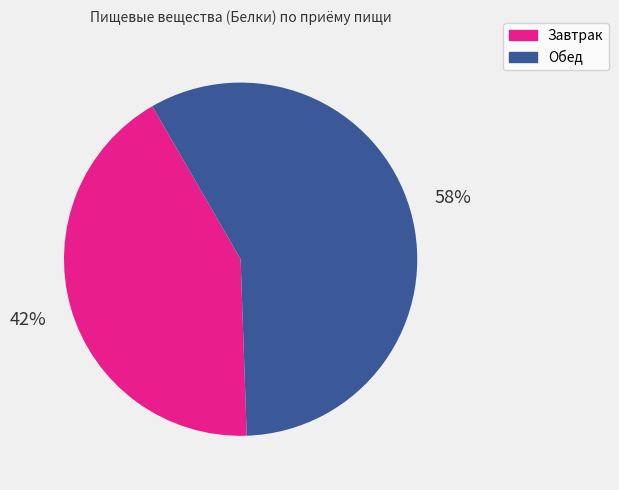

Which category has the smallest portion of the pie?

Завтрак